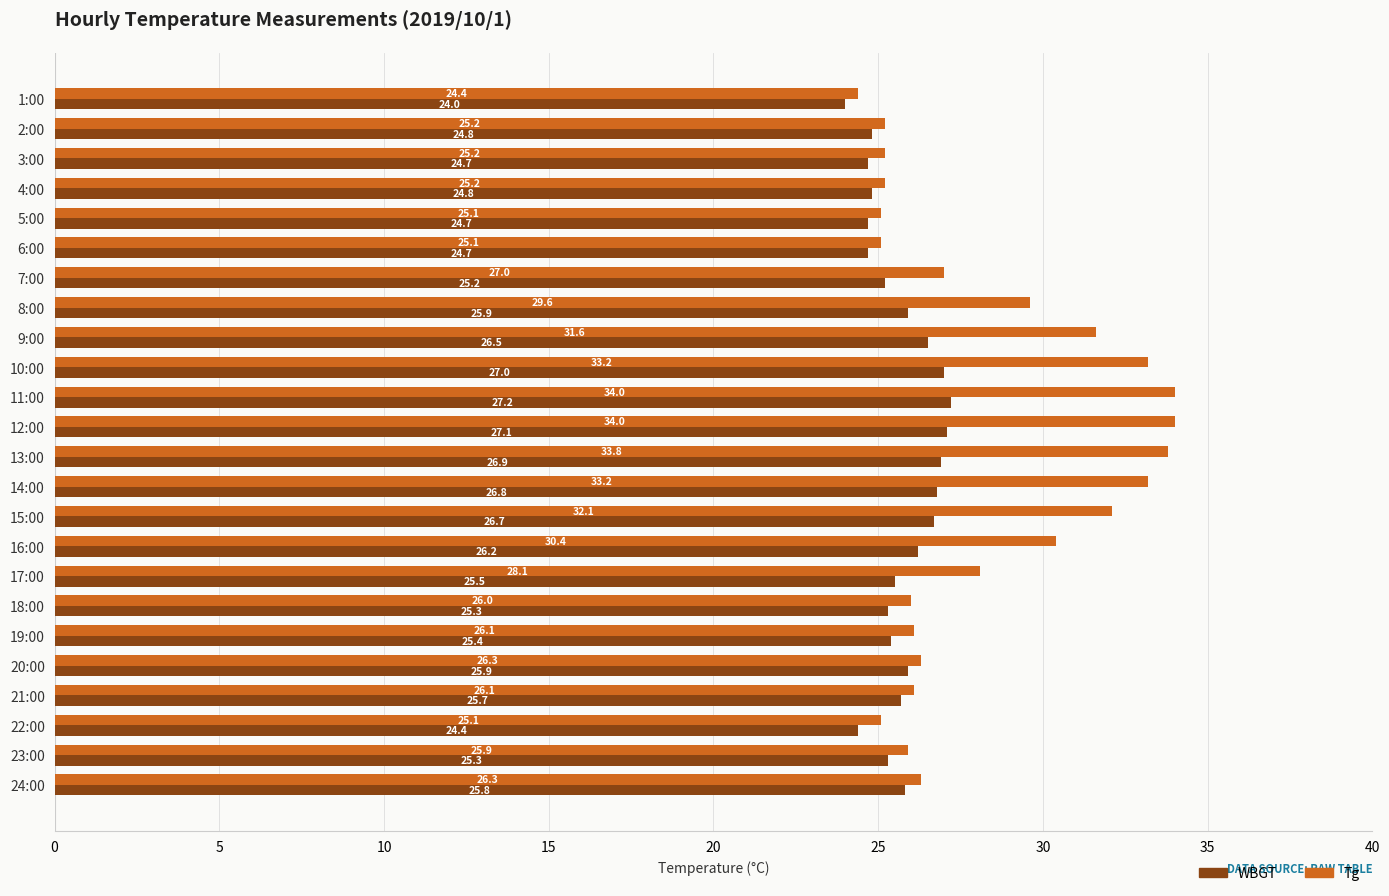

What is the sum of the WBGT values at 18:00 and 8:00?

51.2